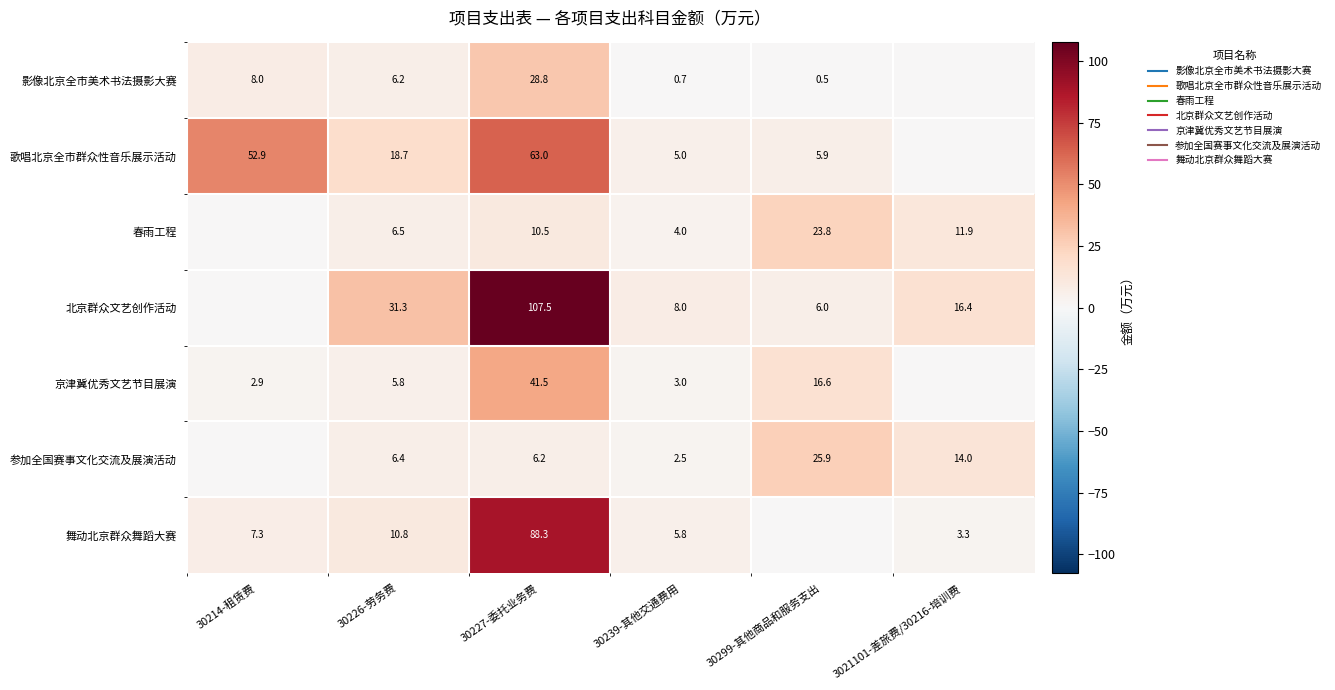

Is it true that 参加全国赛事文化交流及展演活动 equals 9.9 at 30227-委托业务费?

False